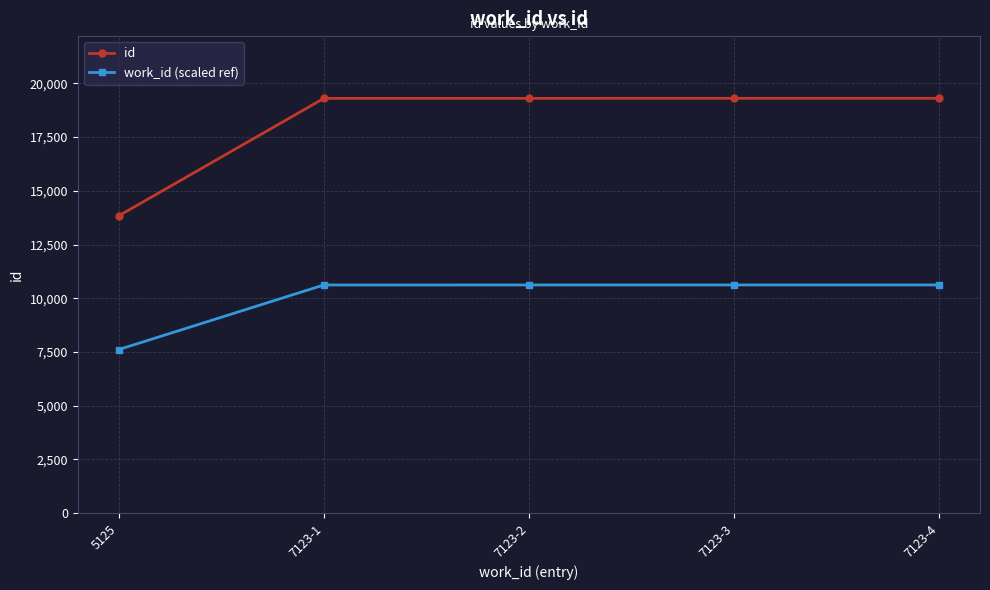

What are all the series names shown in the legend?

id, work_id (scaled ref)